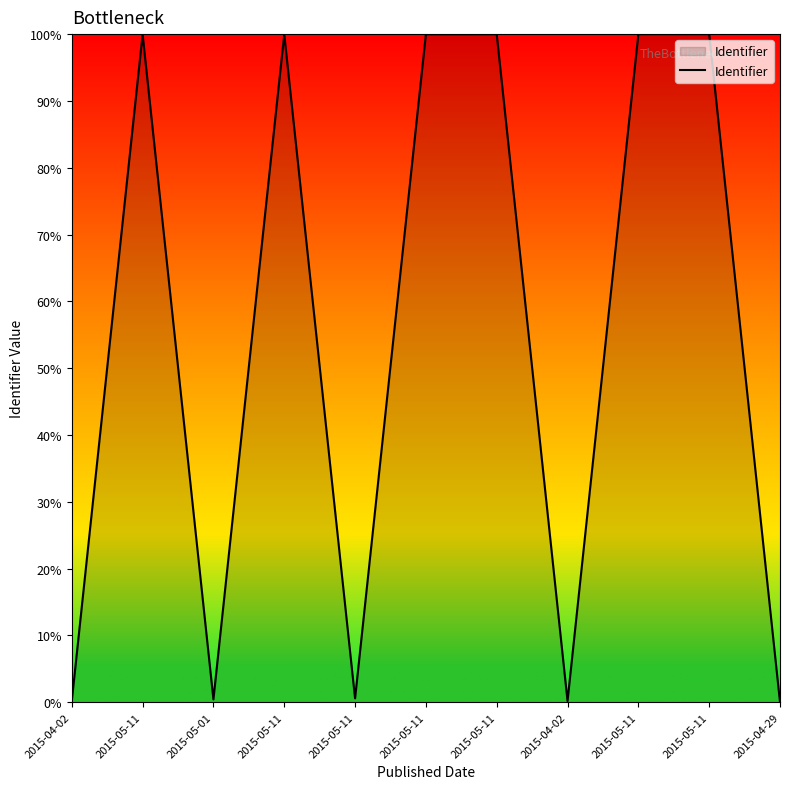

How many lines are shown in the chart?

1